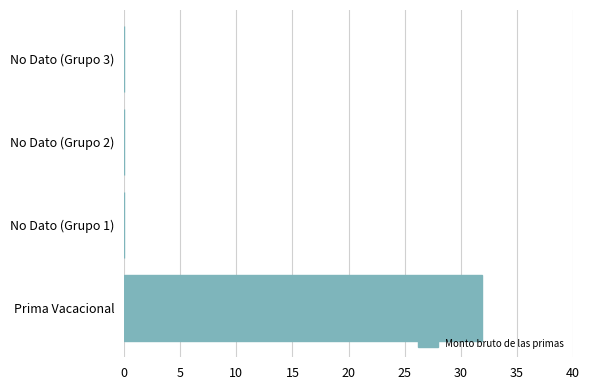

What is the sum of all values?

31.9